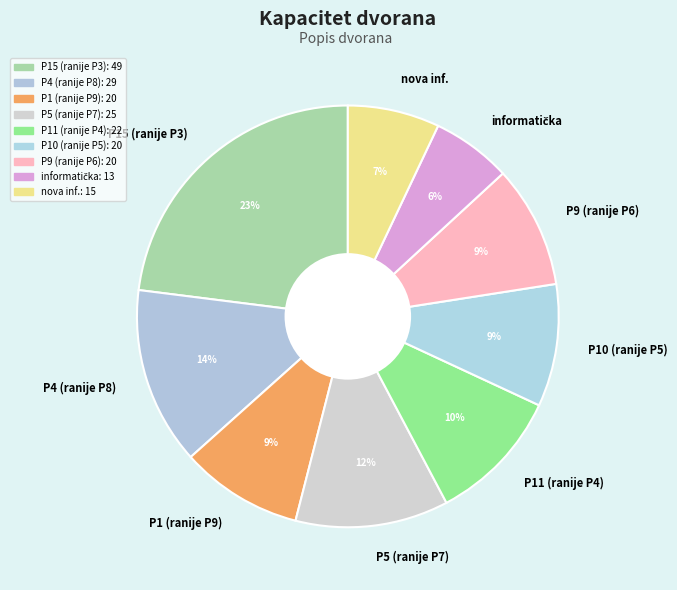

What percentage is the P10 (ranije P5) slice, to the nearest percent?

9%